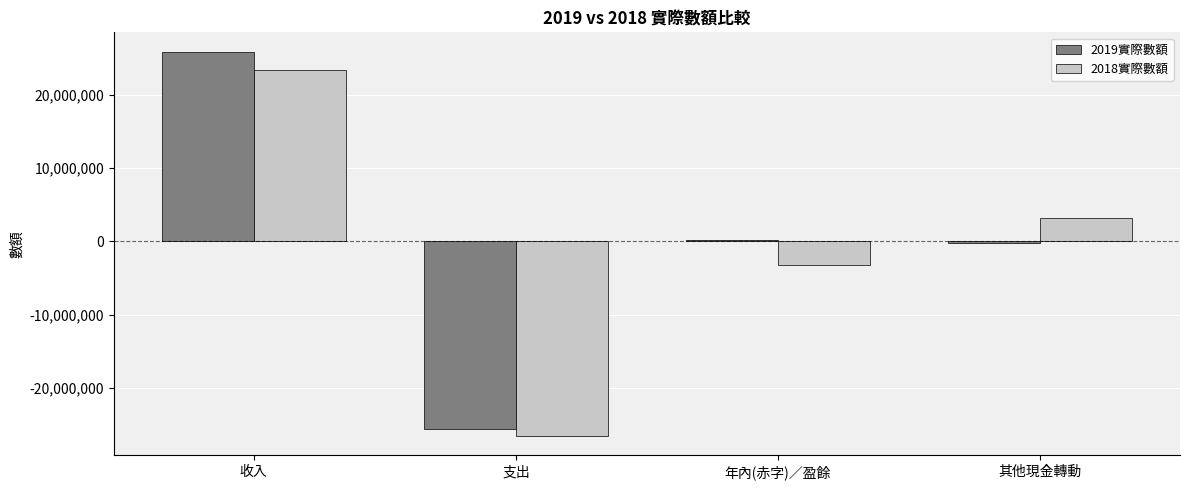

Which label corresponds to the smallest value in the chart?

支出